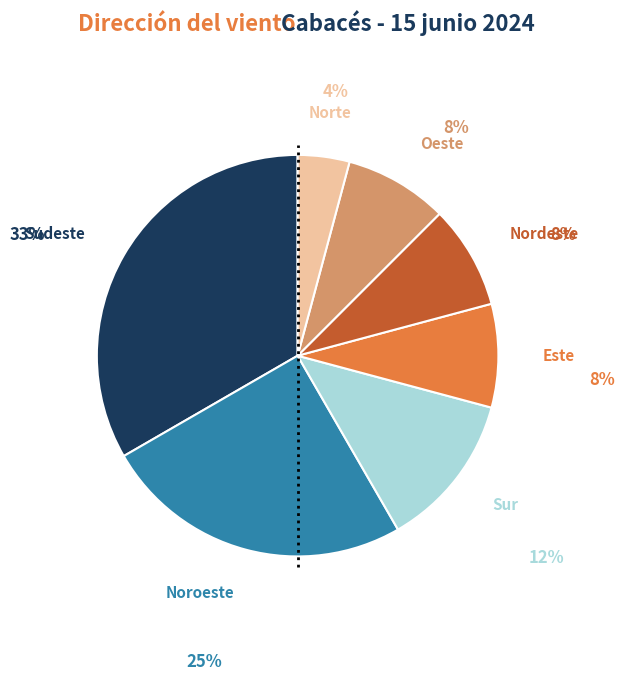

Is Oeste the majority of the pie?

No